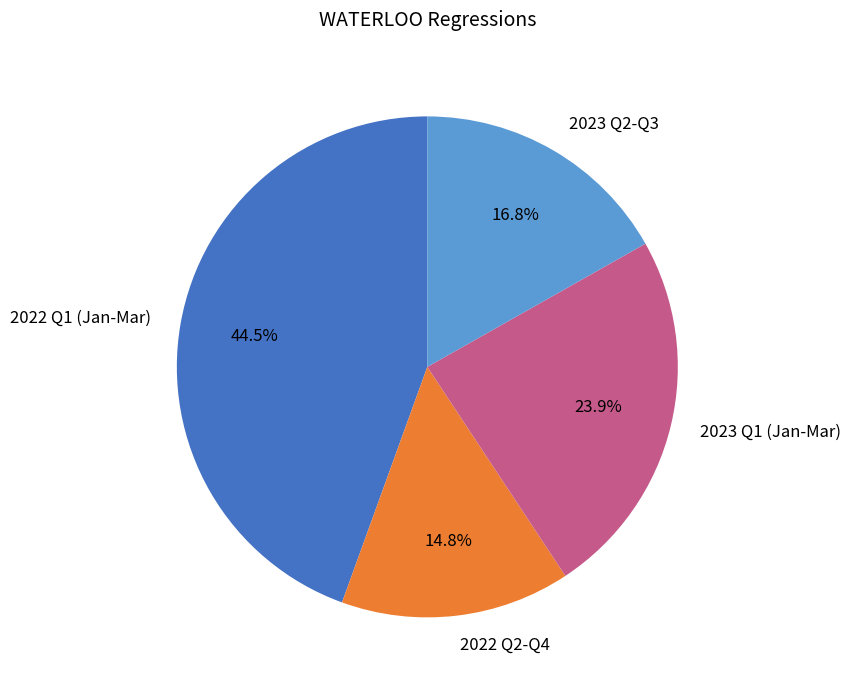

Rank the categories by value from lowest to highest.

2022 Q2-Q4, 2023 Q2-Q3, 2023 Q1 (Jan-Mar), 2022 Q1 (Jan-Mar)